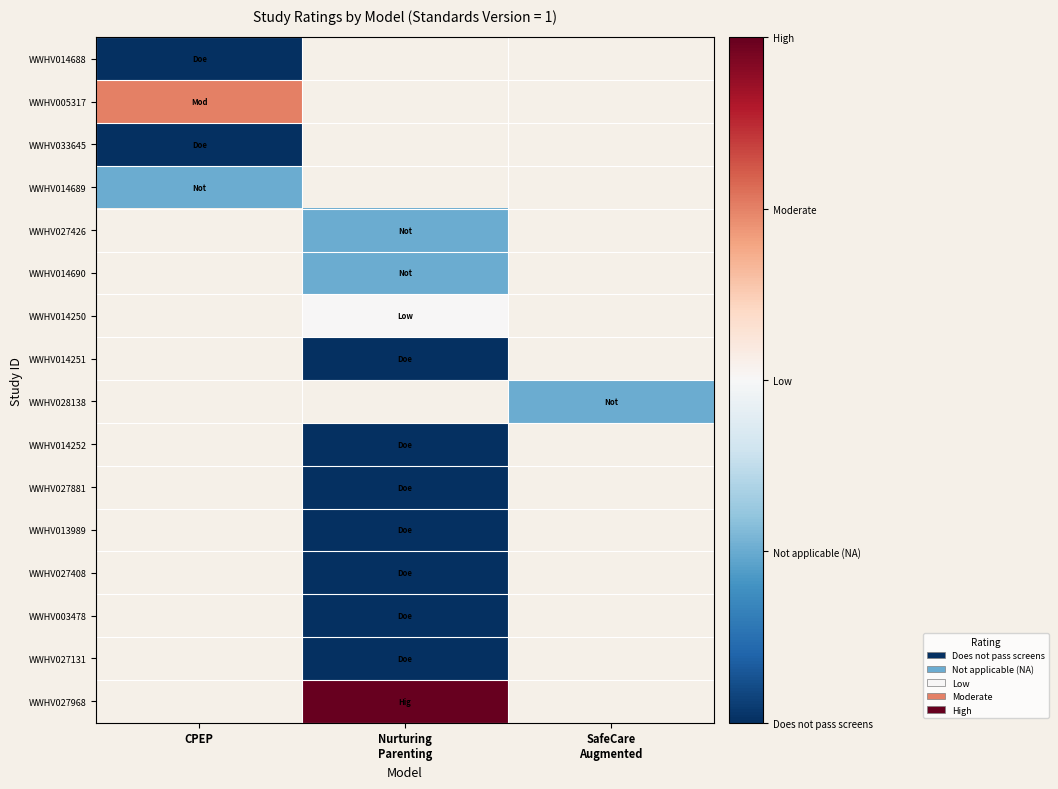

What is the greatest value displayed?

4.0